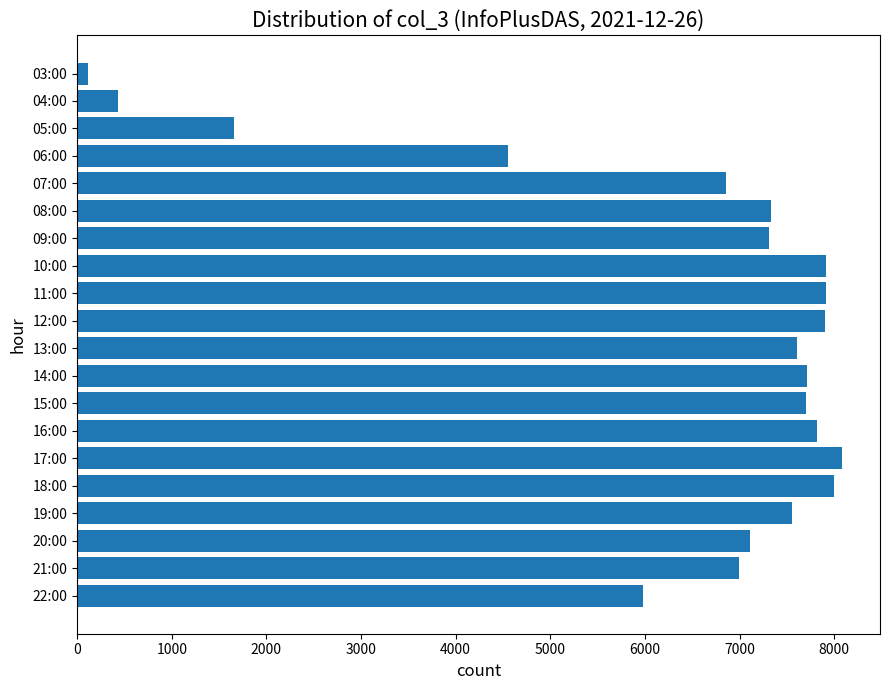

At which label is the value closest to 4099?

06:00